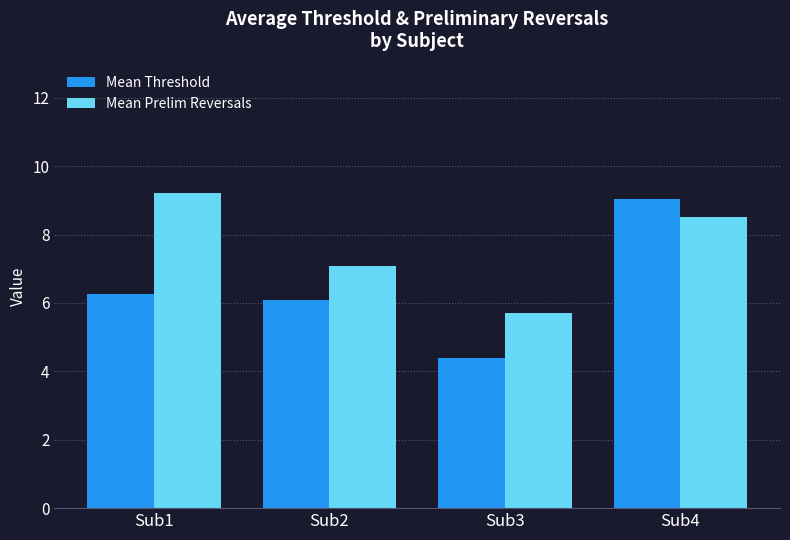

What is the difference between the second highest and second lowest values in the Mean Threshold series?

0.2